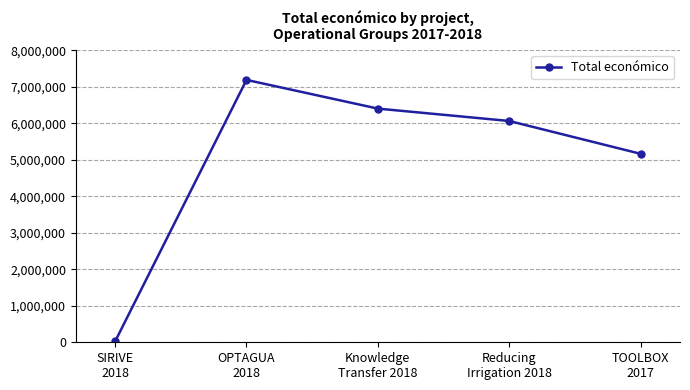

What is the sum of all values?

24838449